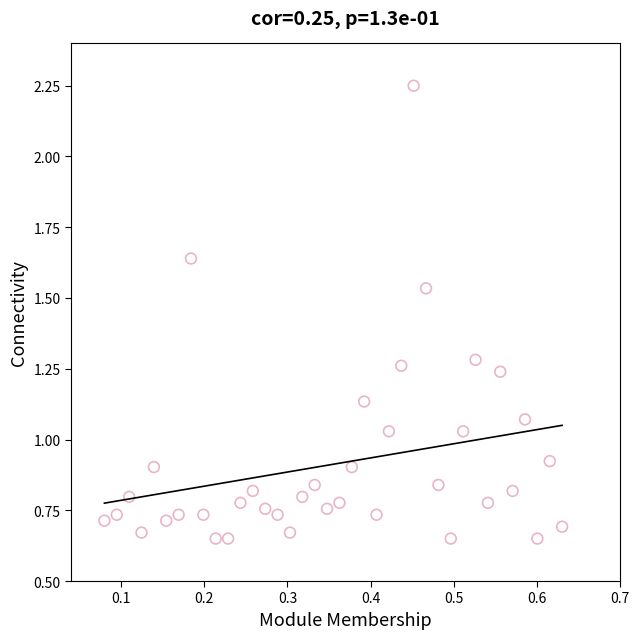

What is the range of X values (max minus min)?

0.6